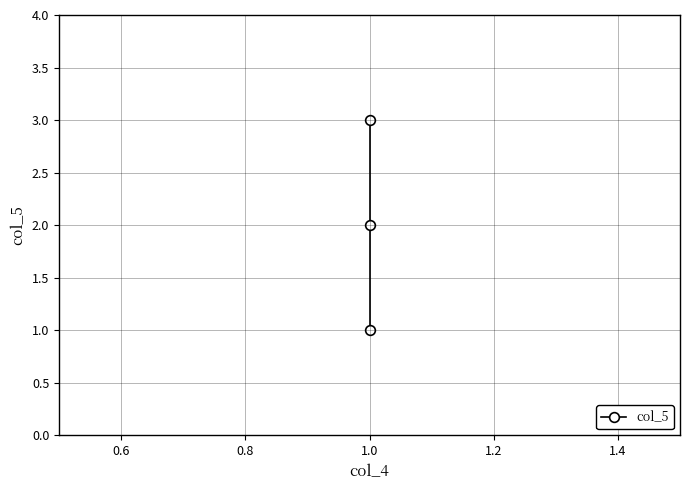

How many series are shown in this chart?

1